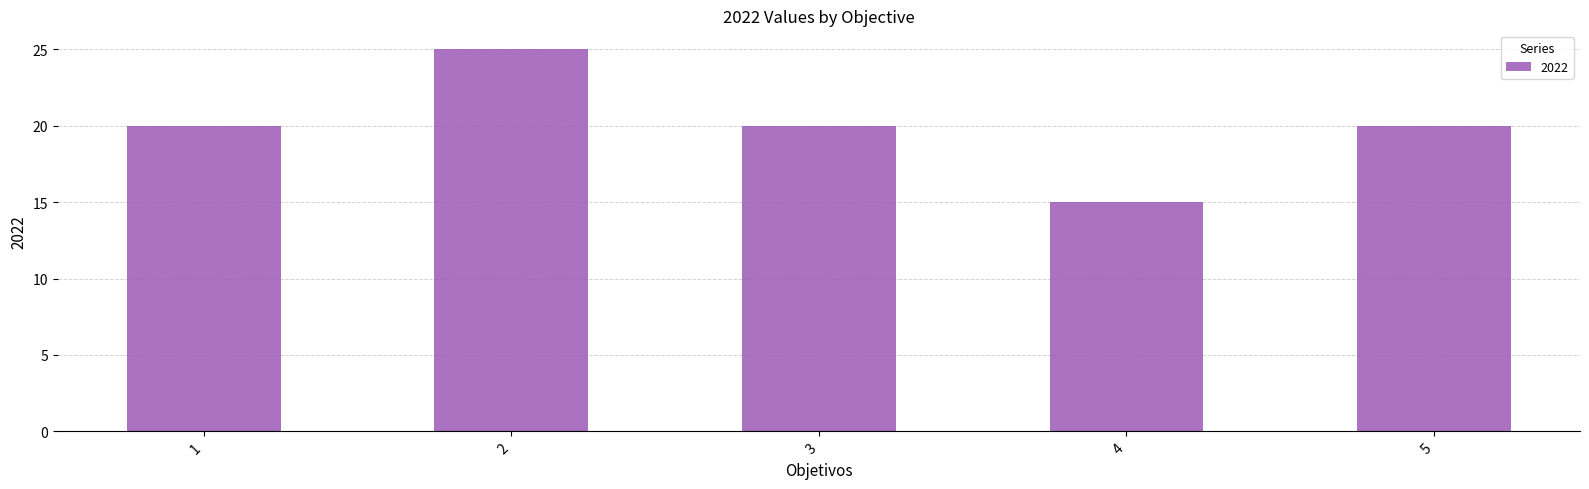

Reading left to right, extract all data points from this chart.

20	25	20	15	20